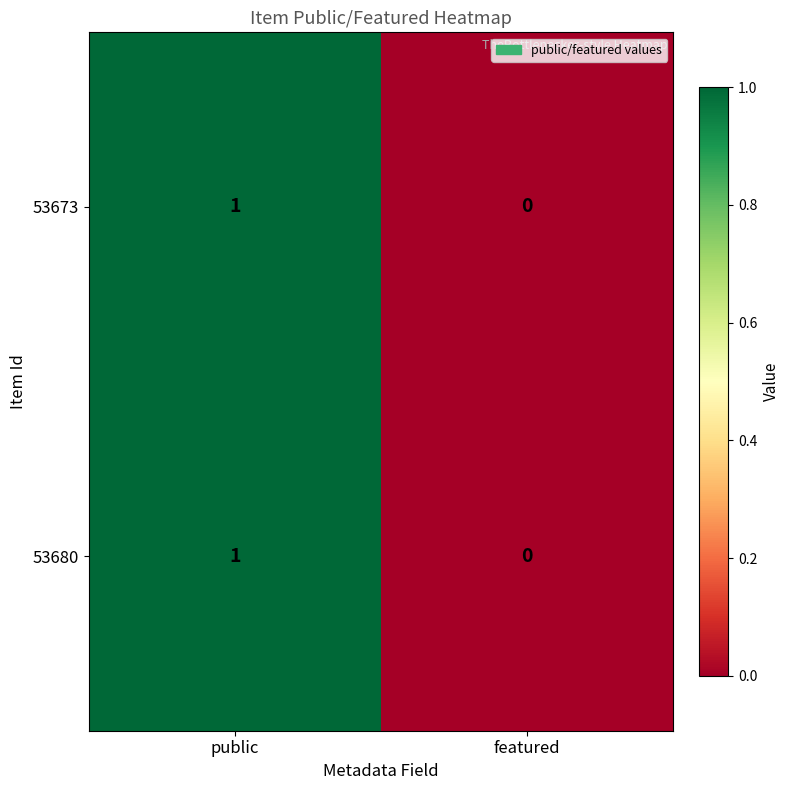

How many series are shown in this chart?

2